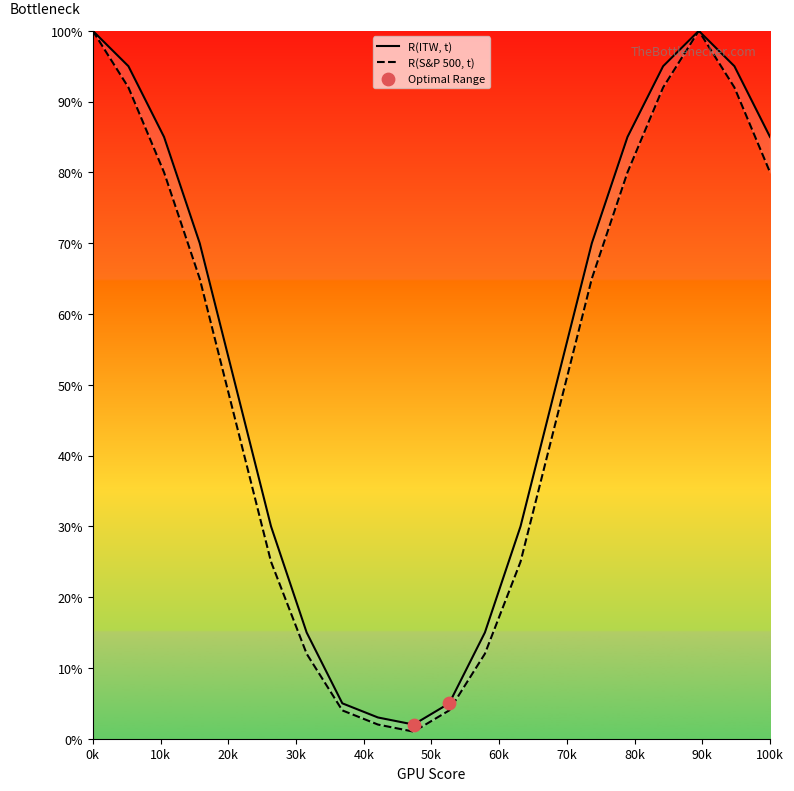

Which series has the largest total across all categories?

R(ITW, t)